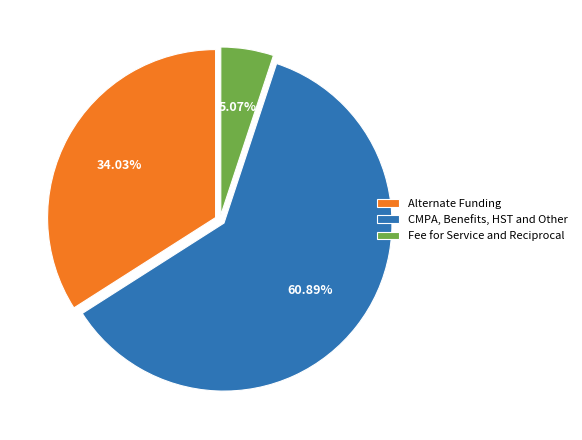

Rank the categories by value from highest to lowest.

CMPA, Benefits, HST and Other, Alternate Funding, Fee for Service and Reciprocal